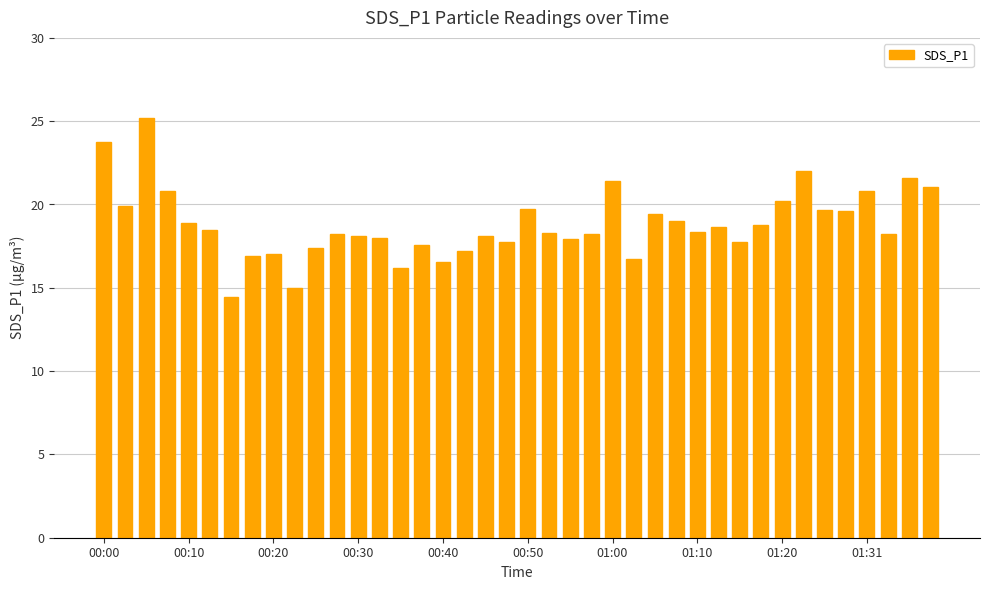

What is the smallest value displayed?

14.5